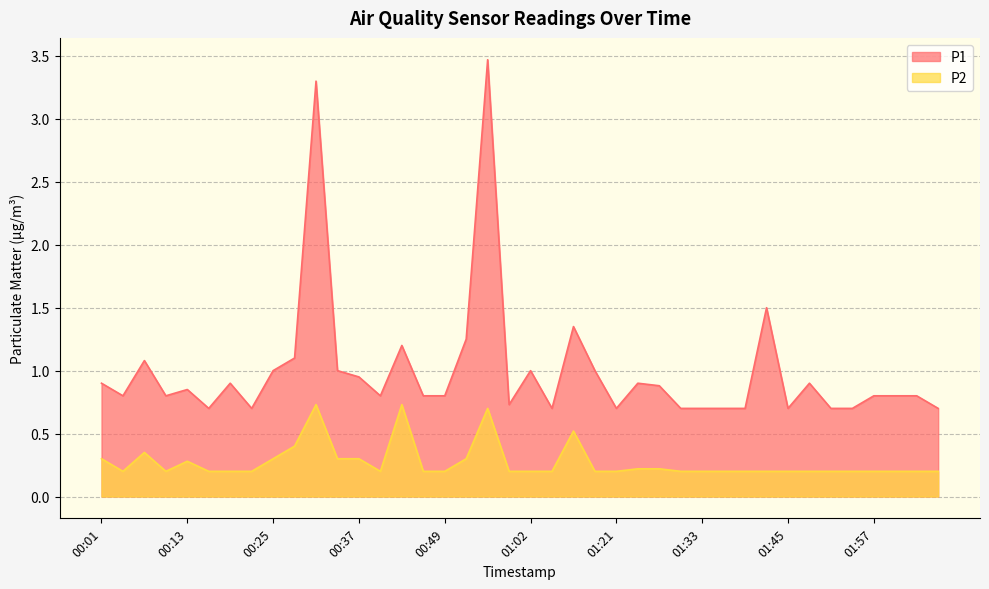

Count the P2 values in the range 0 to 1.

40